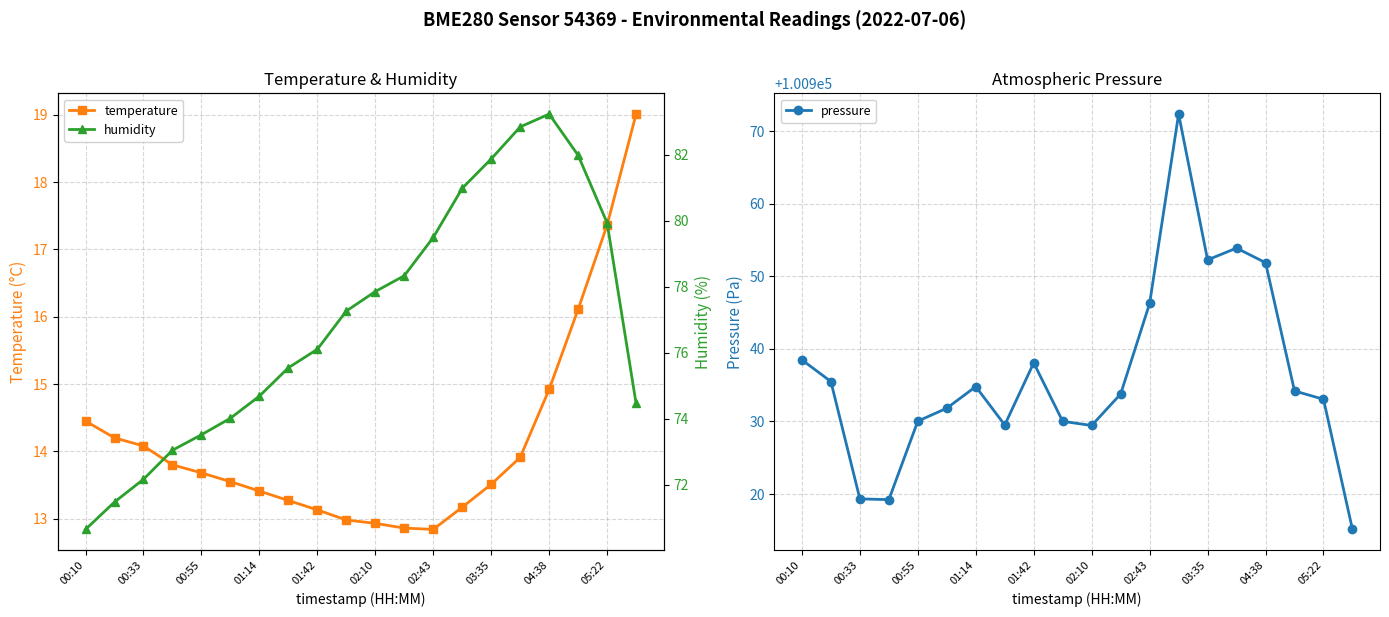

True or false: temperature has a value of 12.9 at 02:10.

True